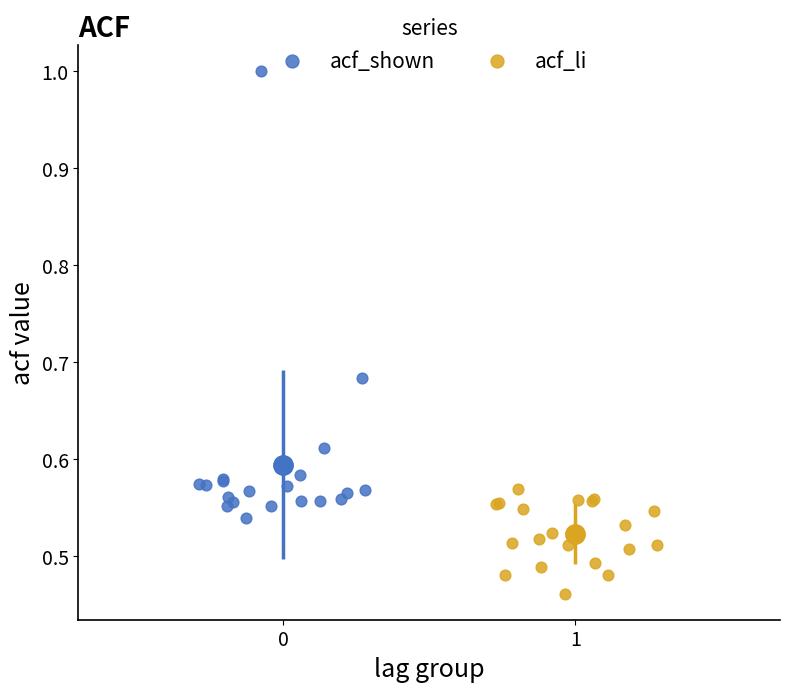

Which series has the largest Y range (max minus min)?

acf_shown